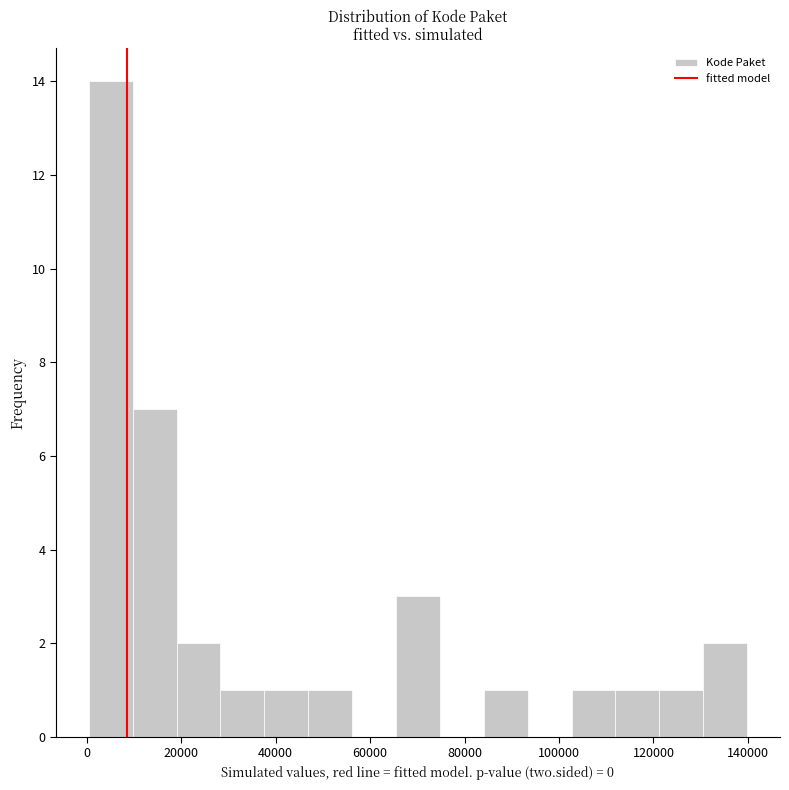

How tall is the bar that spans 46000 to 56000 on the x-axis? Neither the bar edges nor the heights are printed on the chart, so give them approximately, as read against the axes.

1